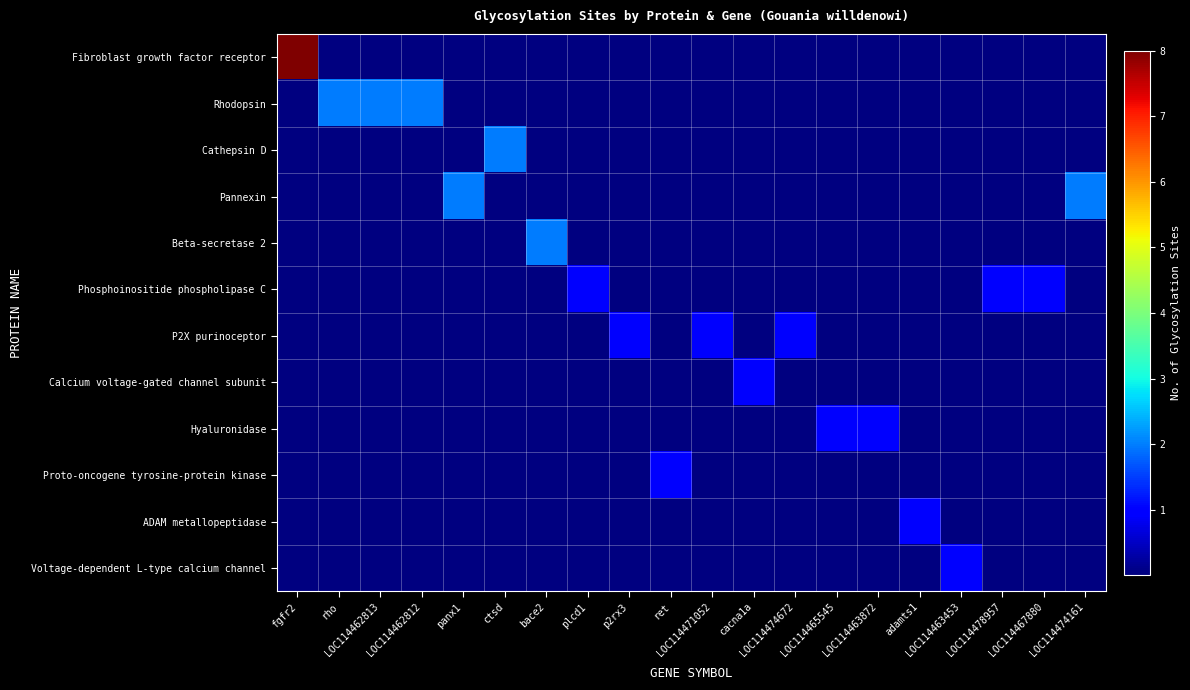

At which category is the sum across all series the highest?

fgfr2